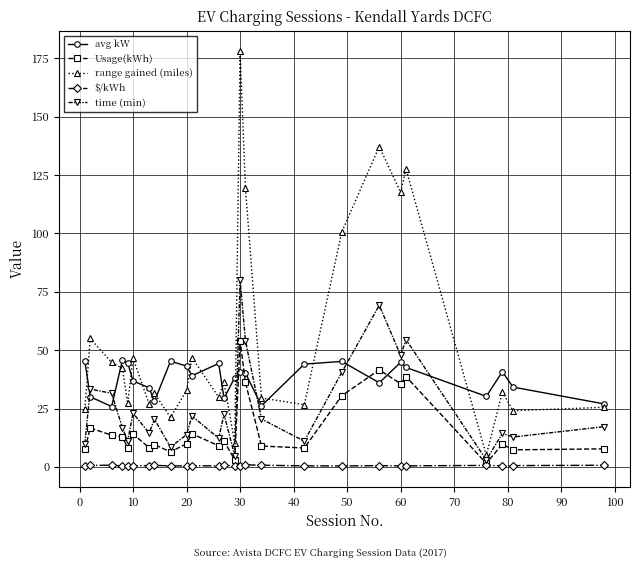

What is the maximum value for Usage(kWh)?

53.9